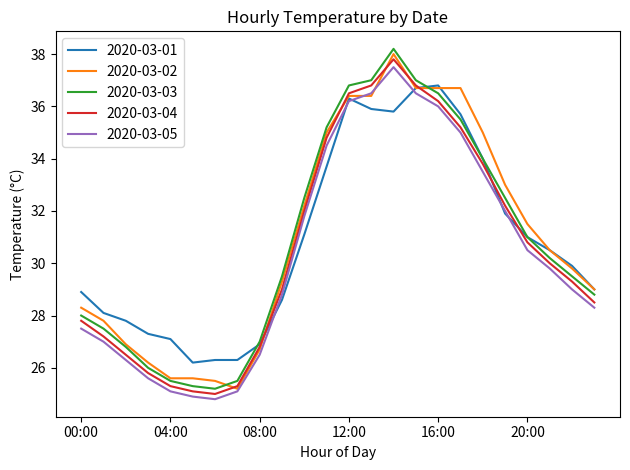

True or false: 2020-03-01 has more than 1 points higher than both neighbors.

True